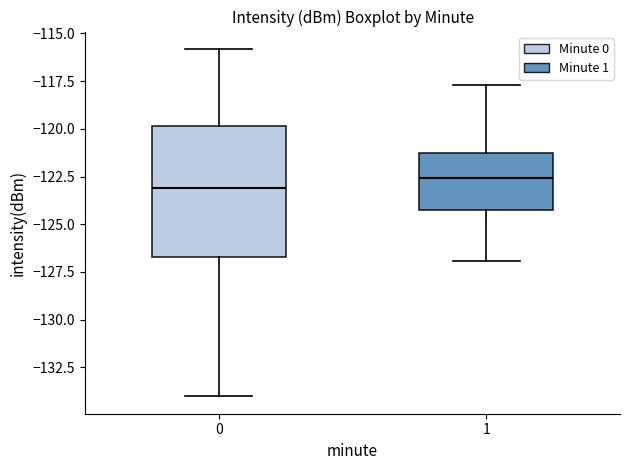

Which box's median line is the highest?

1